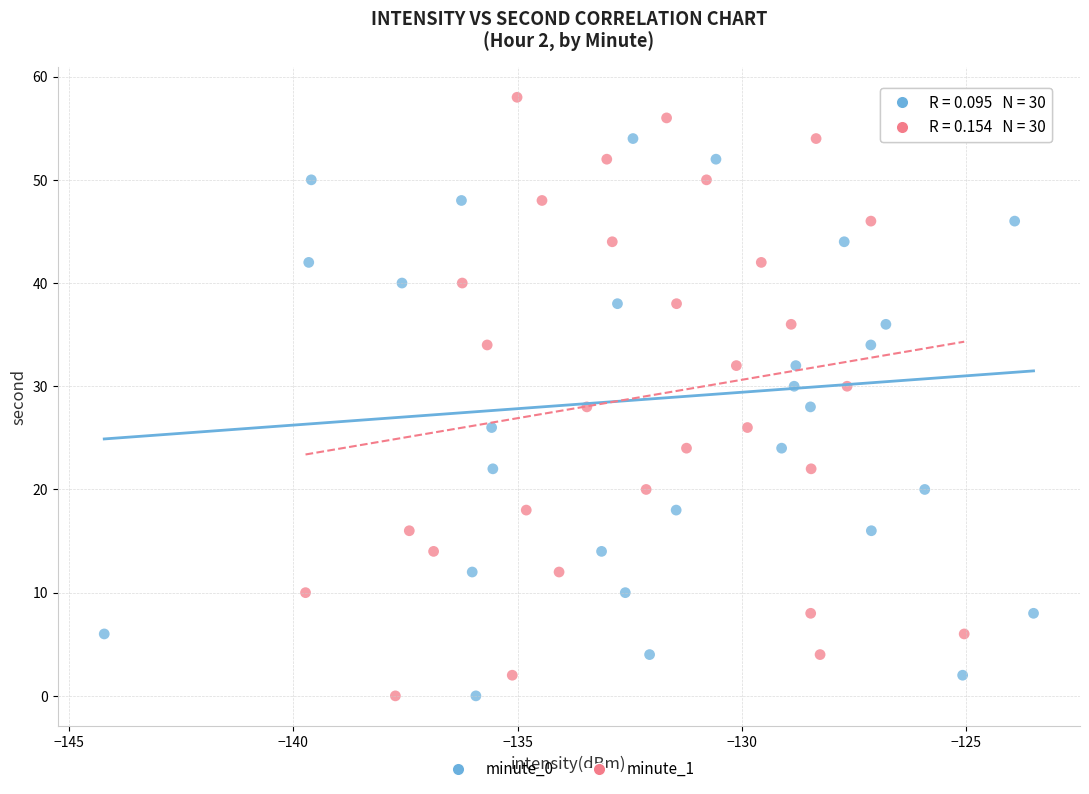

What are all the series names shown in the legend?

minute_0, minute_1